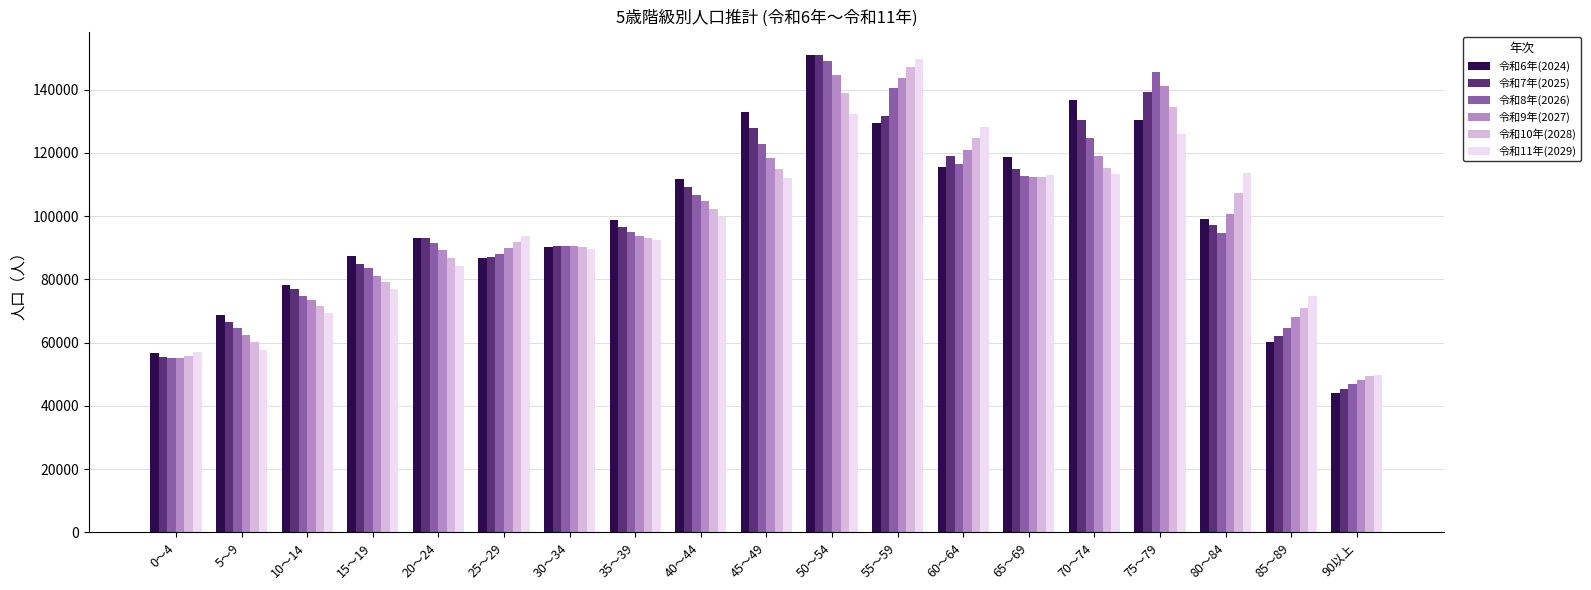

What is the difference between the highest and lowest values at 70～74?

23281.6